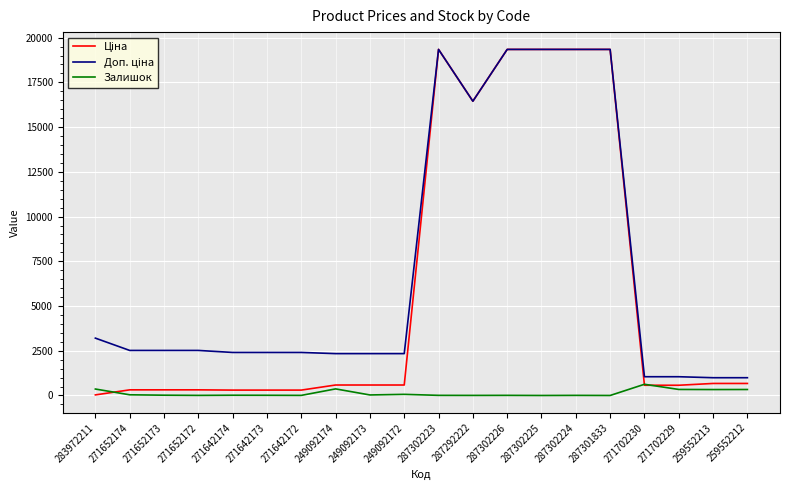

What is the maximum value shown in the chart?

19343.1